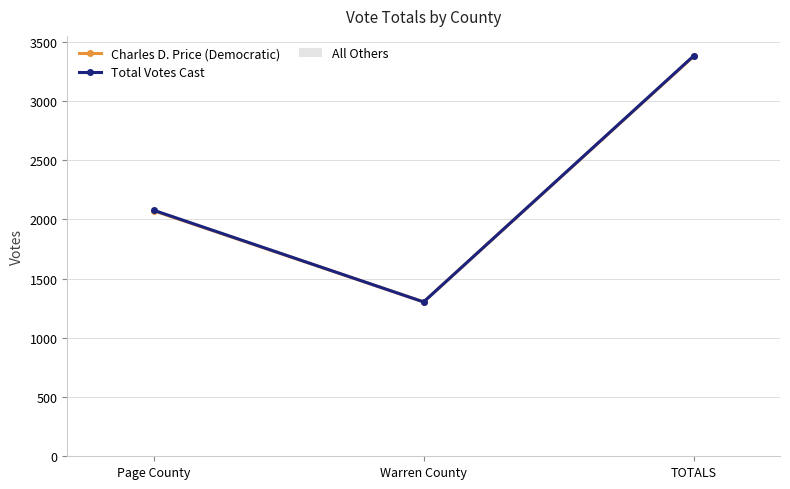

Is the value of Total Votes Cast at Page County greater than the value of Charles D. Price (Democratic) at Warren County?

Yes